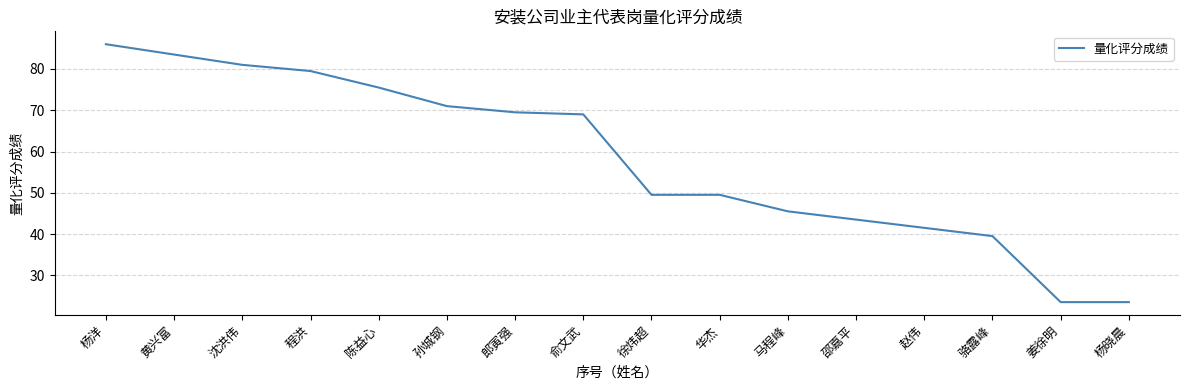

Reading right to left, extract all data points from this chart.

23.5	23.5	39.5	41.5	43.5	45.5	49.5	49.5	69.0	69.5	71.0	75.5	79.5	81.0	83.5	86.0